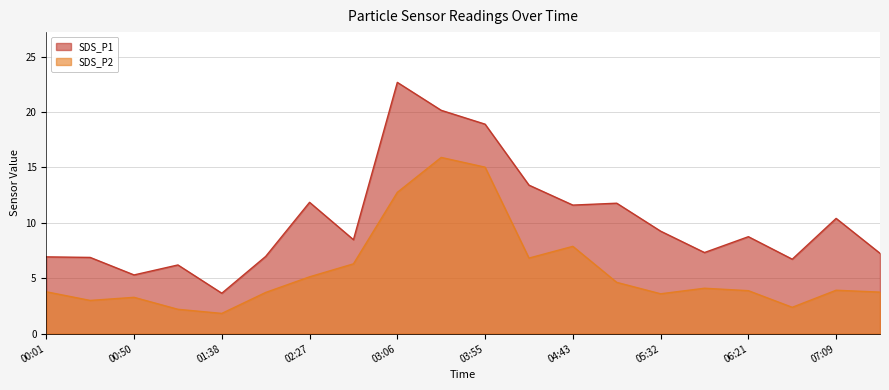

True or false: SDS_P1 and SDS_P2 cross at least once.

False